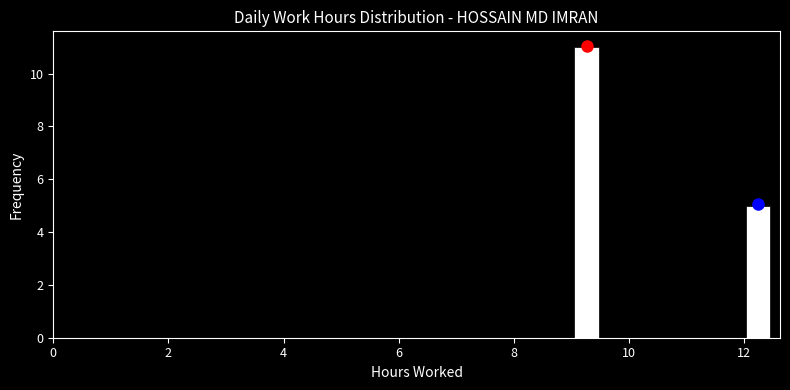

Around what value on the x-axis is the tallest bar? Give the approximate position of its centre, as read against the axis.

9.2